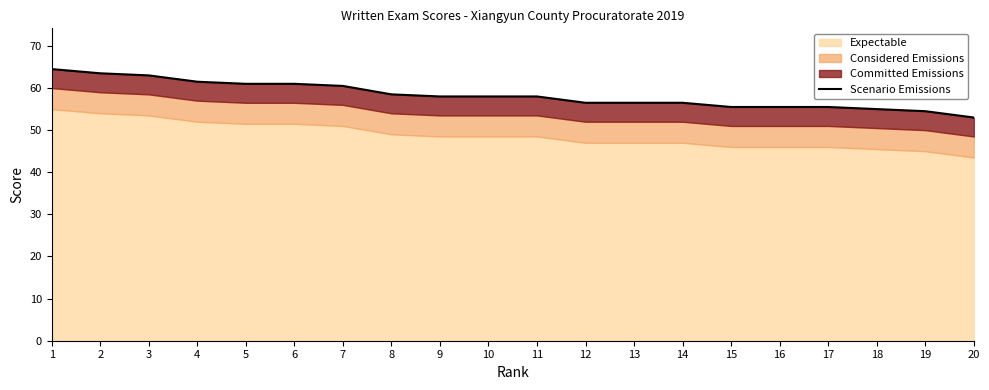

What is the sum of the values at 3 and 11?

121.0